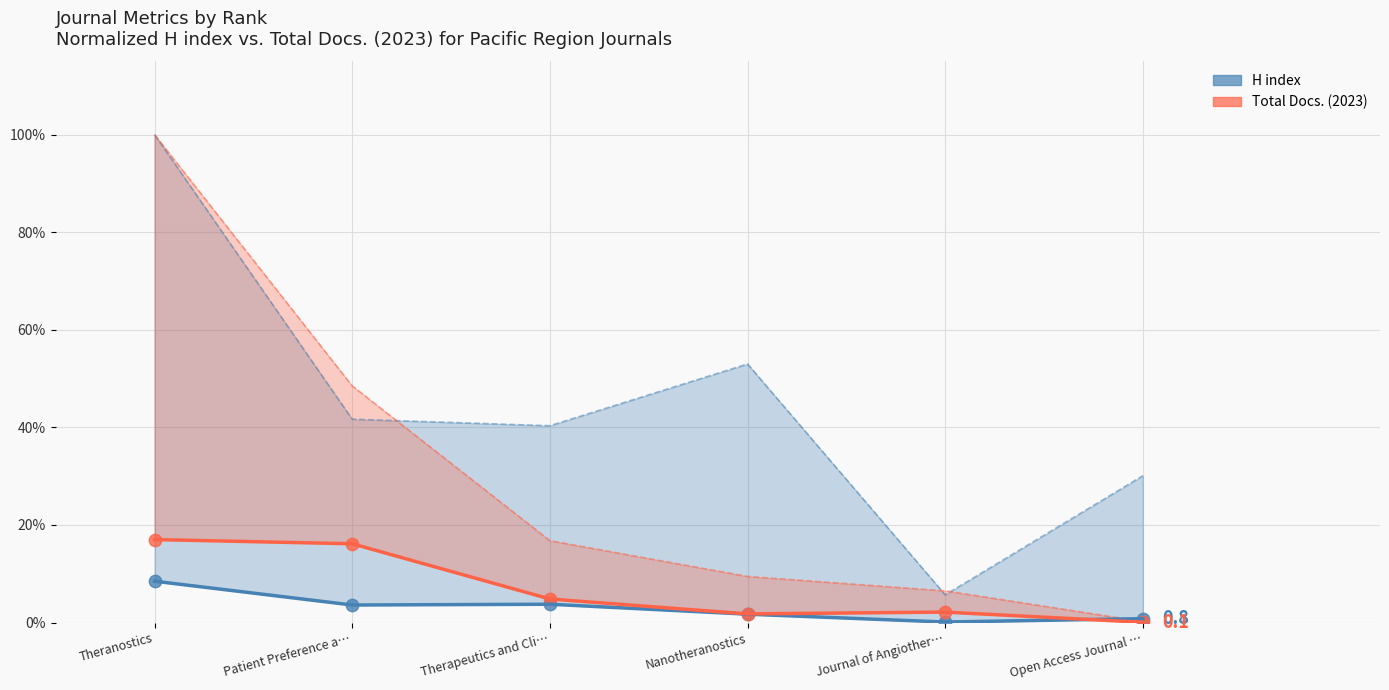

Is the value of Total Docs. (3years) at Theranostics greater than the value of Total Refs. at Open Access Journal …?

Yes